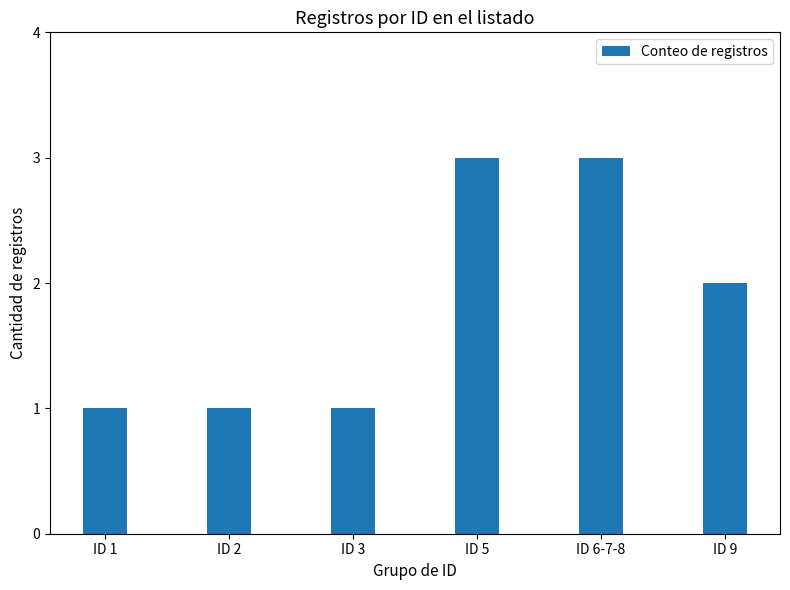

Count the values in the range 1 to 3.

6